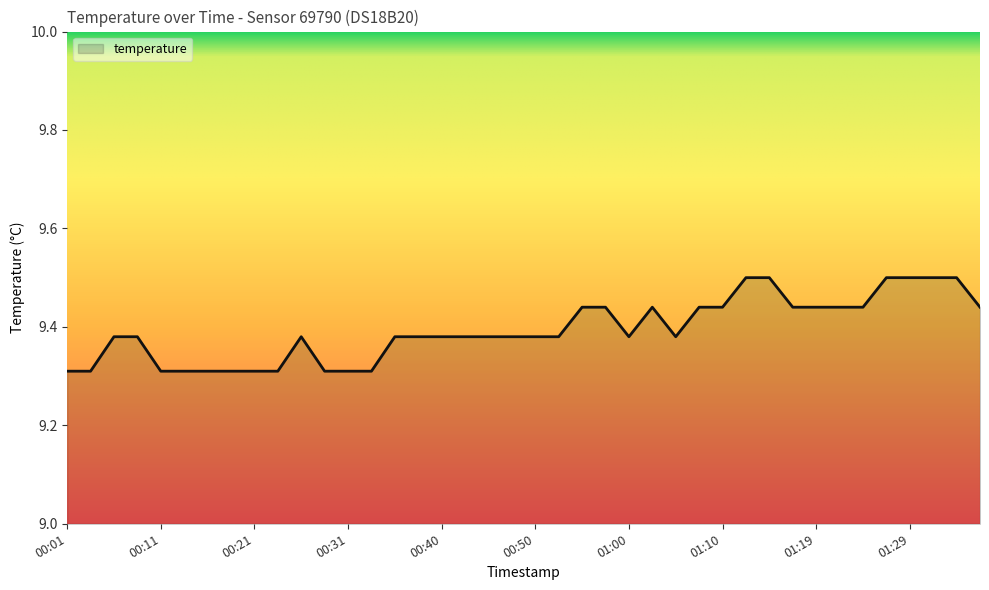

What is the smallest value displayed?

9.3